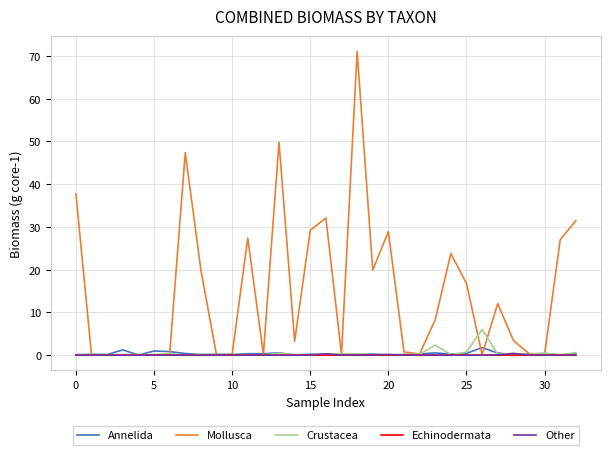

What are all the series names shown in the legend?

Annelida, Mollusca, Crustacea, Echinodermata, Other